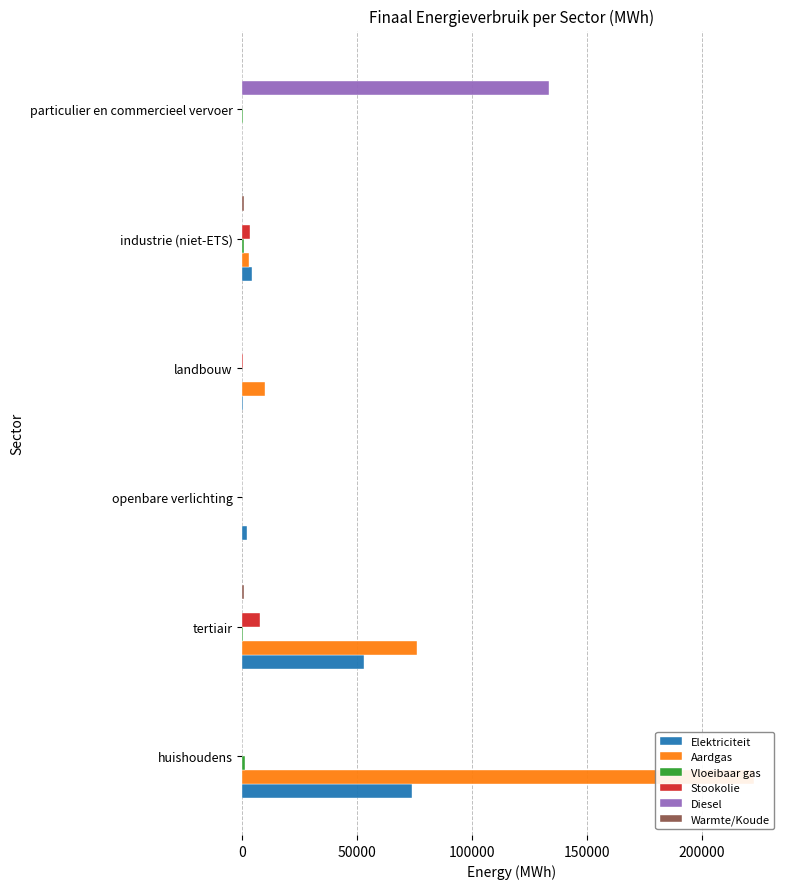

At how many categories does at least one series exceed 158114?

1